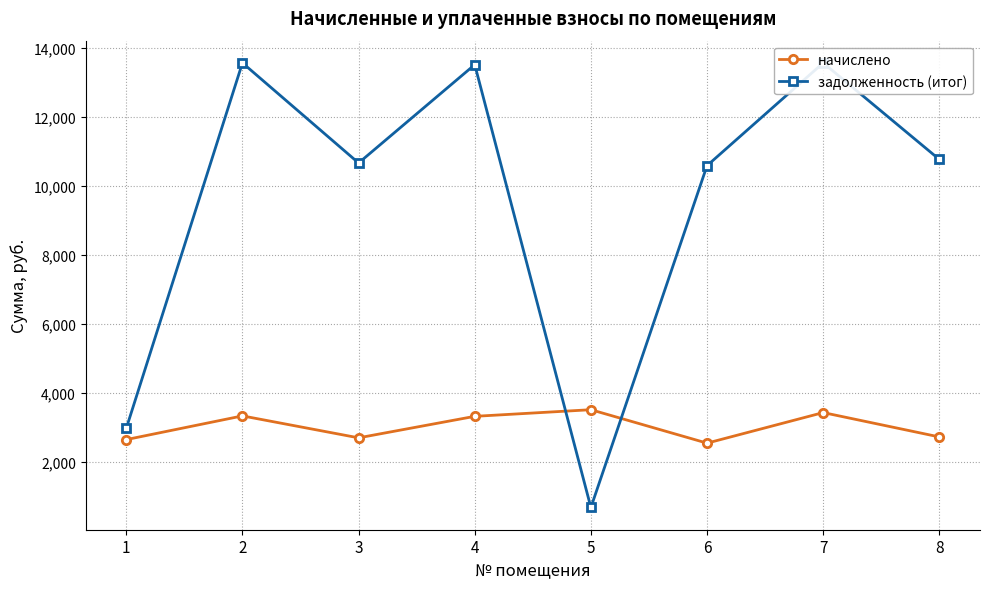

True or false: начислено has a value of 2638.1 at 1.

True